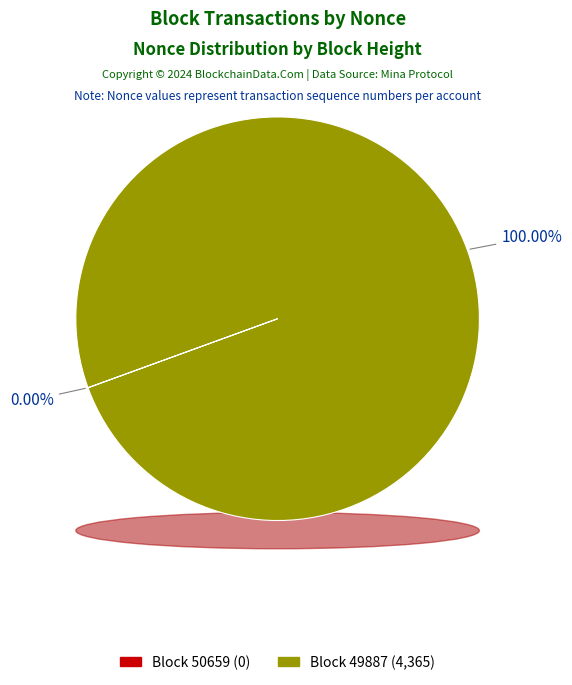

To the nearest percent, what is the difference between the largest and smallest slice percentages?

100%